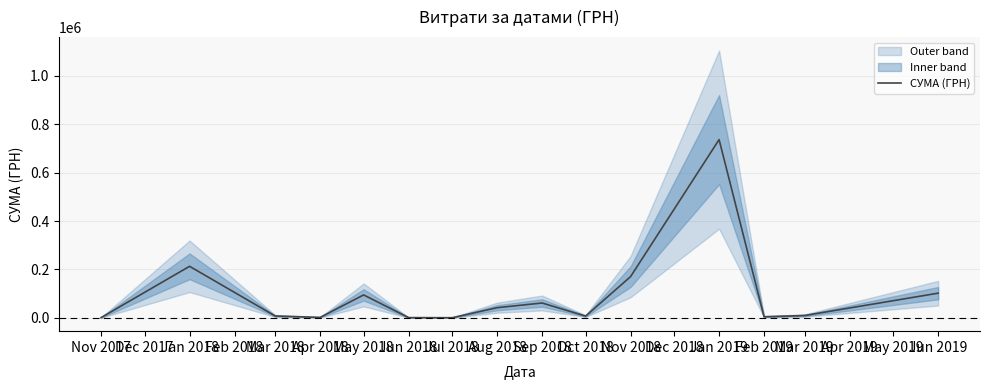

Where is СУМА (ГРН) nearest to the value 368804?

Jan 2018